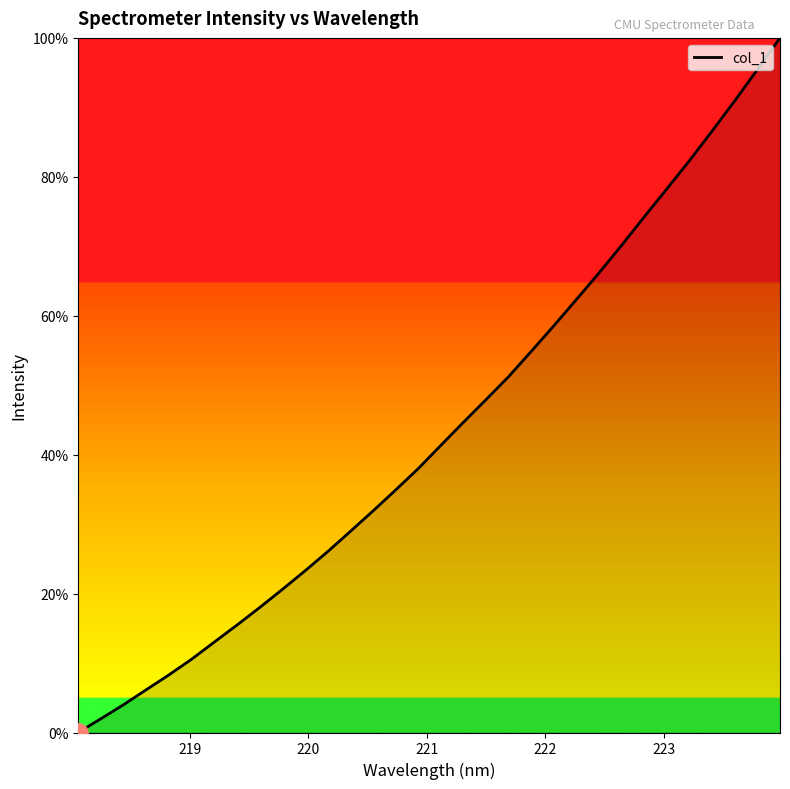

What is the greatest value displayed?

100.0